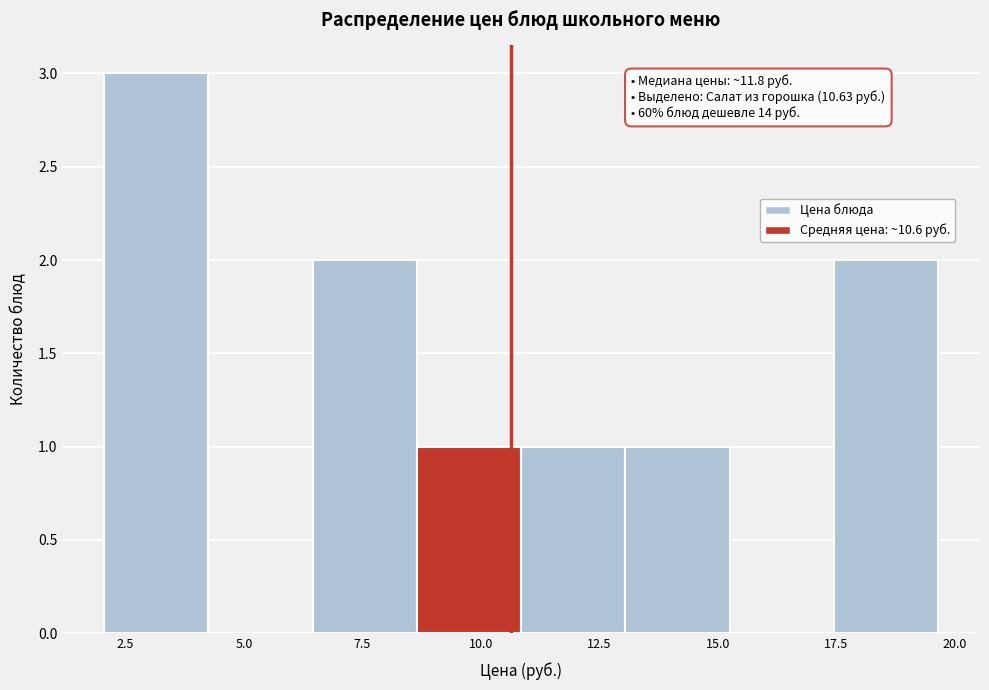

Which range on the x-axis has the tallest bar?

2.05 to 4.25